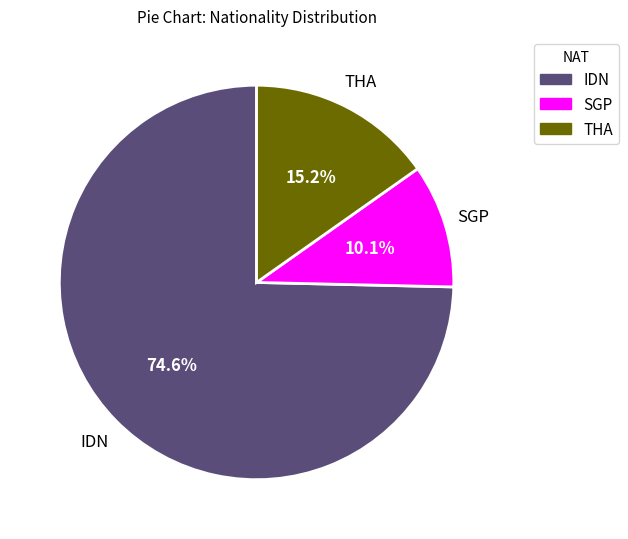

Is there a majority slice in this chart?

Yes